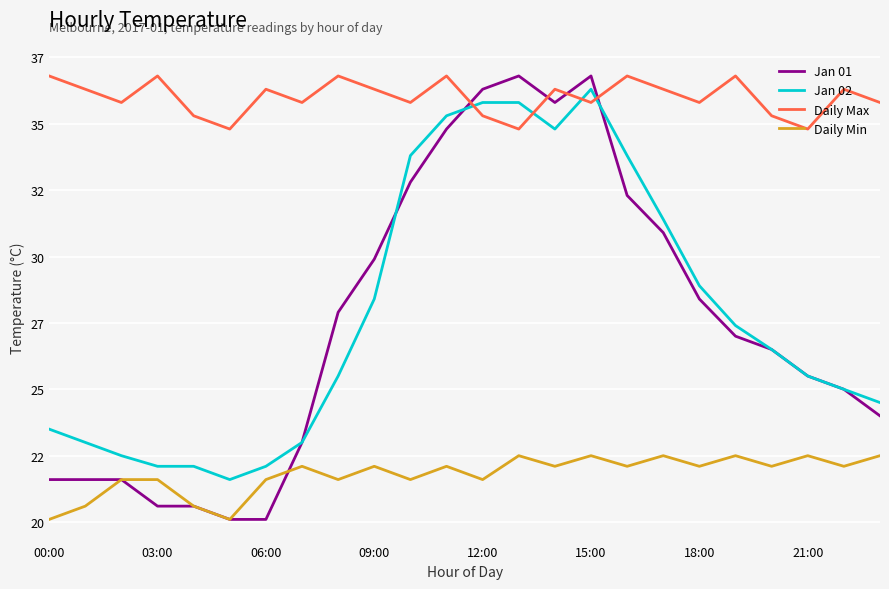

Reading left to right, transcribe all the data shown in this chart.

Jan 01: 21.6	21.6	21.6	20.6	20.6	20.1	20.1	23.0	27.9	29.9	32.8	34.8	36.3	36.8	35.8	36.8	32.3	30.9	28.4	27.0	26.5	25.5	25.0	24.0
Jan 02: 23.5	23.0	22.5	22.1	22.1	21.6	22.1	23.0	25.5	28.4	33.8	35.3	35.8	35.8	34.8	36.3	33.8	31.4	28.9	27.4	26.5	25.5	25.0	24.5
Daily Max: 36.8	36.3	35.8	36.8	35.3	34.8	36.3	35.8	36.8	36.3	35.8	36.8	35.3	34.8	36.3	35.8	36.8	36.3	35.8	36.8	35.3	34.8	36.3	35.8
Daily Min: 20.1	20.6	21.6	21.6	20.6	20.1	21.6	22.1	21.6	22.1	21.6	22.1	21.6	22.5	22.1	22.5	22.1	22.5	22.1	22.5	22.1	22.5	22.1	22.5